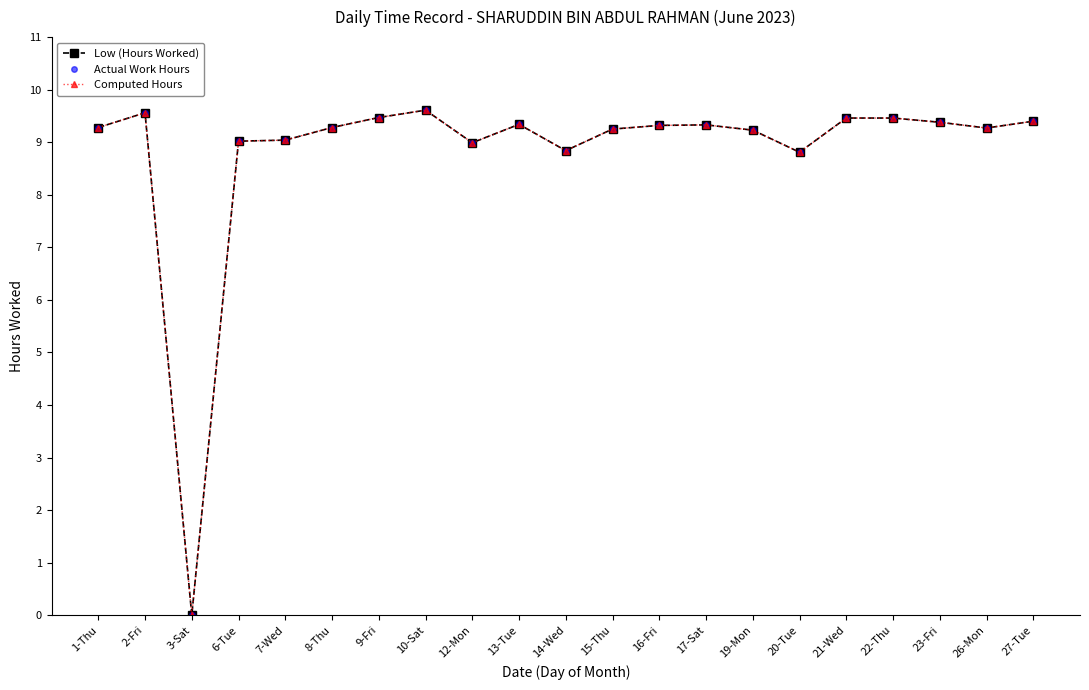

True or false: Computed Hours and Actual Work Hours cross at least once.

False